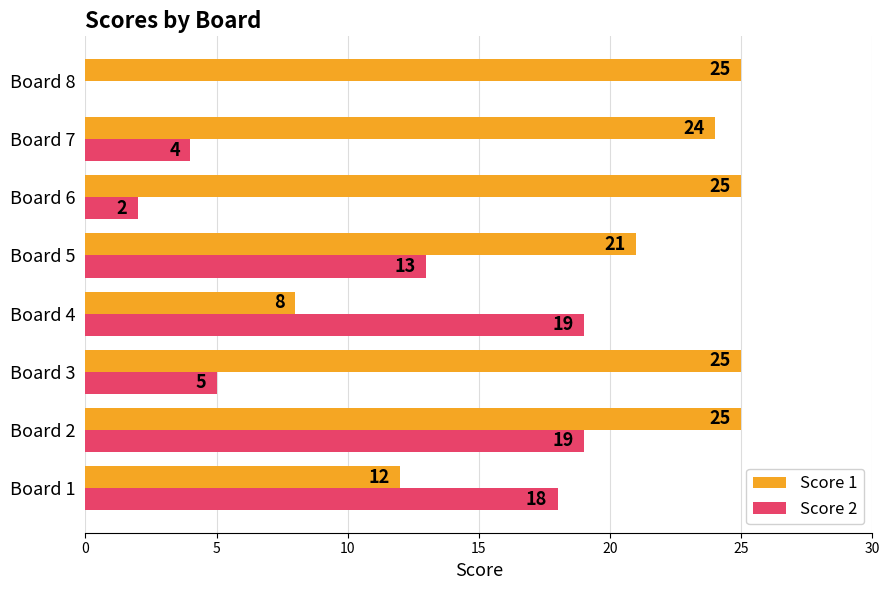

Which series has the largest range (max minus min)?

Score 2